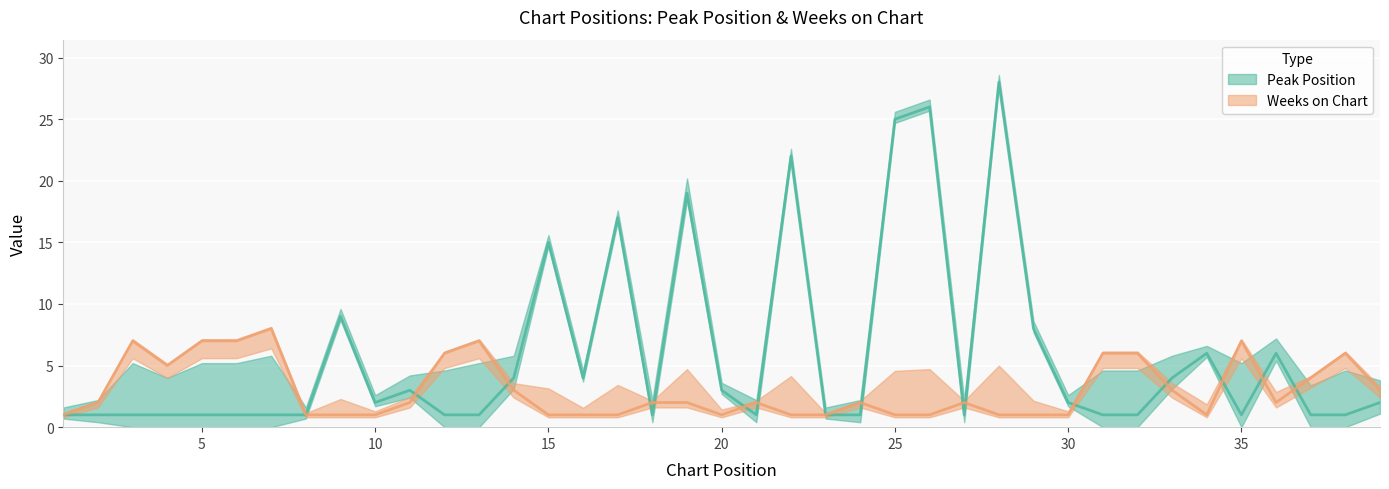

True or false: Weeks on Chart and Peak Position cross at least once.

True